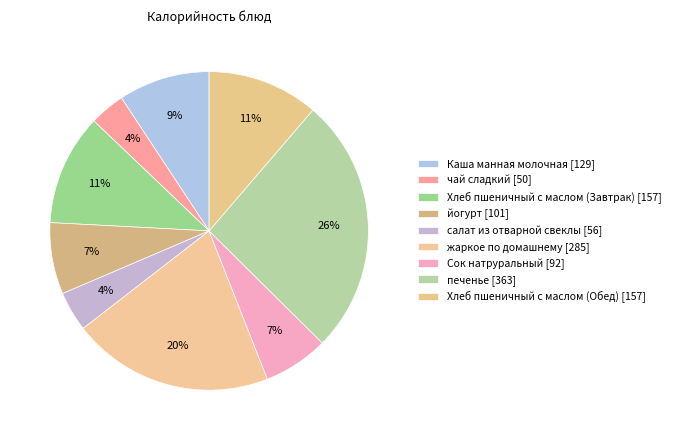

Is the sum of Каша манная молочная and Сок натруральный greater than half?

No